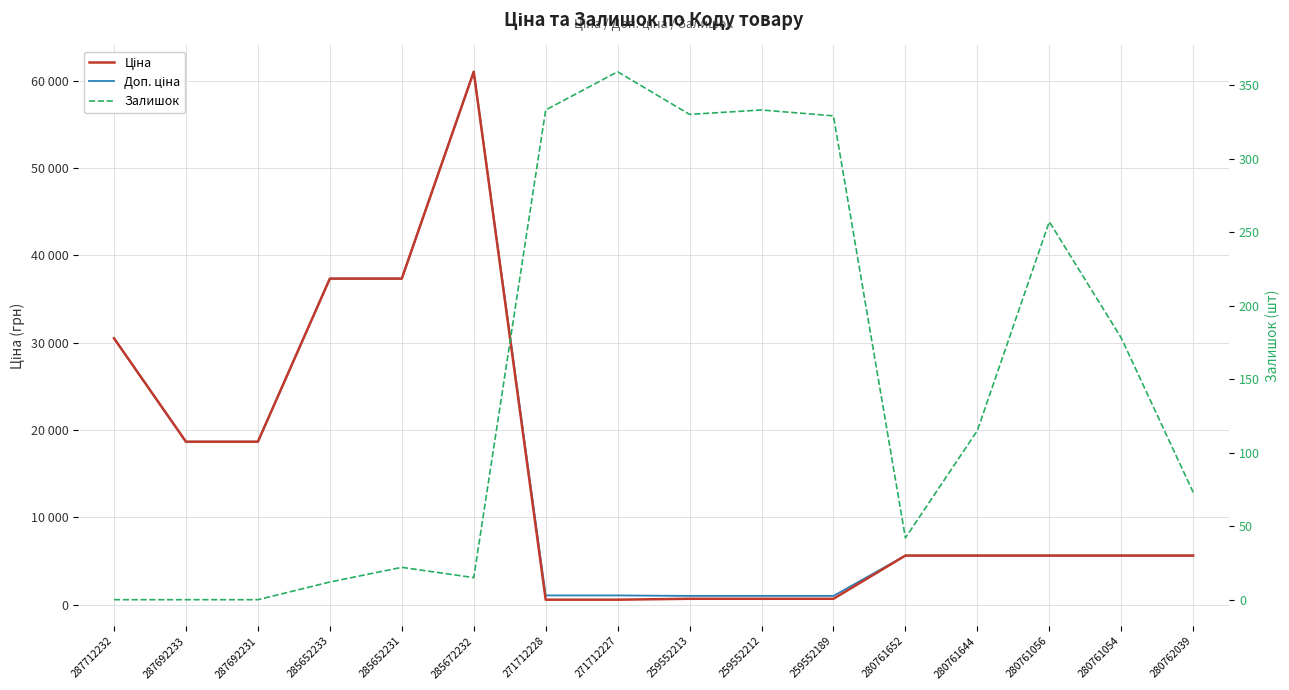

True or false: Залишок and Ціна intersect in this chart.

False